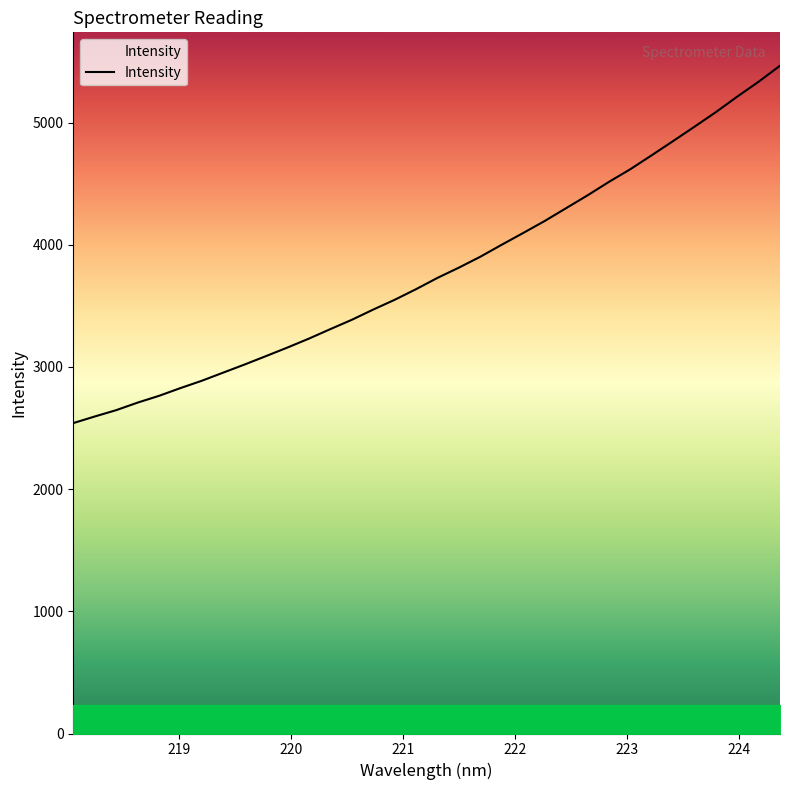

What is the sum of all values?

128985.5